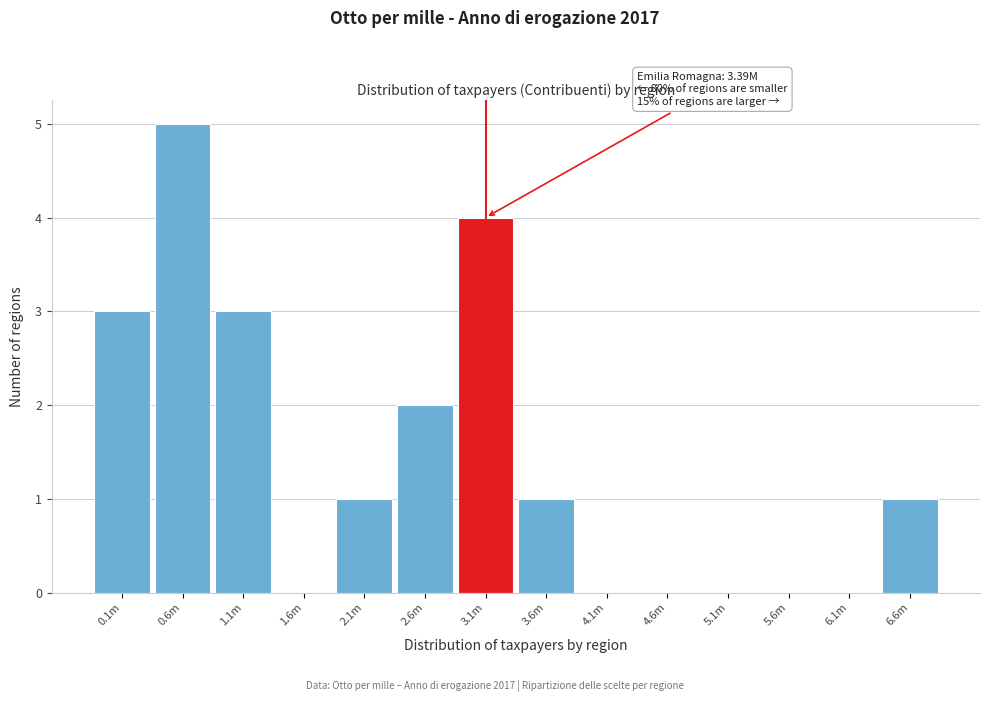

Reading left to right, transcribe all the data shown in this chart.

0.1m=3	0.6m=5	1.1m=3	1.6m=0	2.1m=1	2.6m=2	3.1m=4	3.6m=1	4.1m=0	4.6m=0	5.1m=0	5.6m=0	6.1m=0	6.6m=1